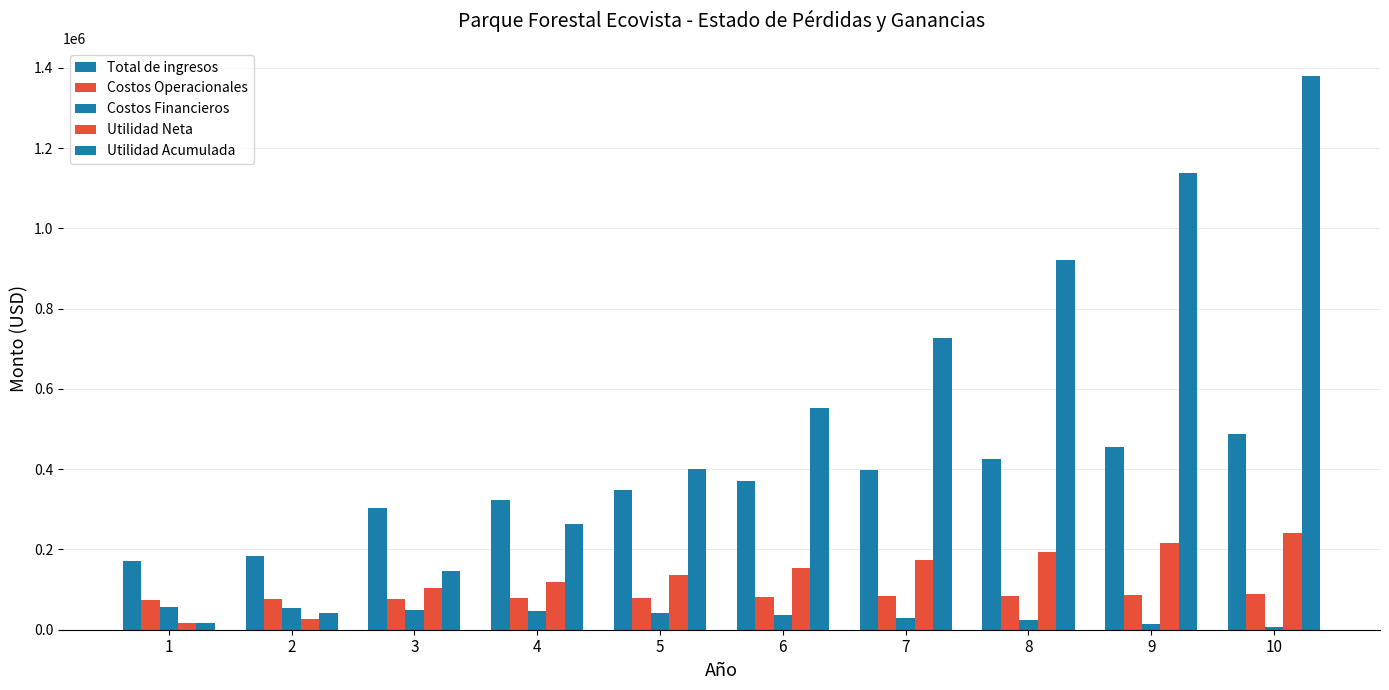

At which category is the sum across all series the highest?

10